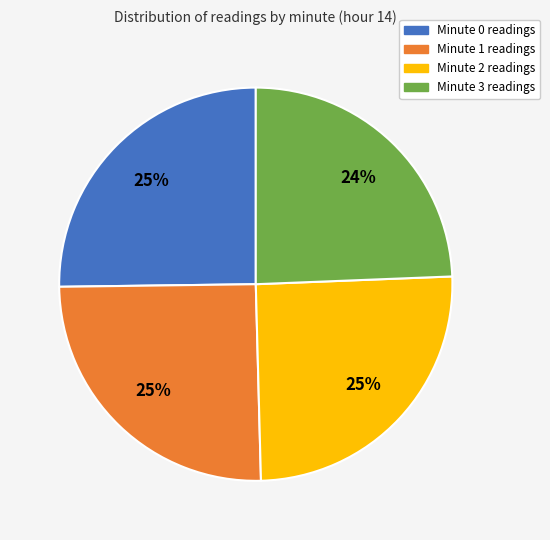

To the nearest percent, what portion does Minute 0 represent?

25%